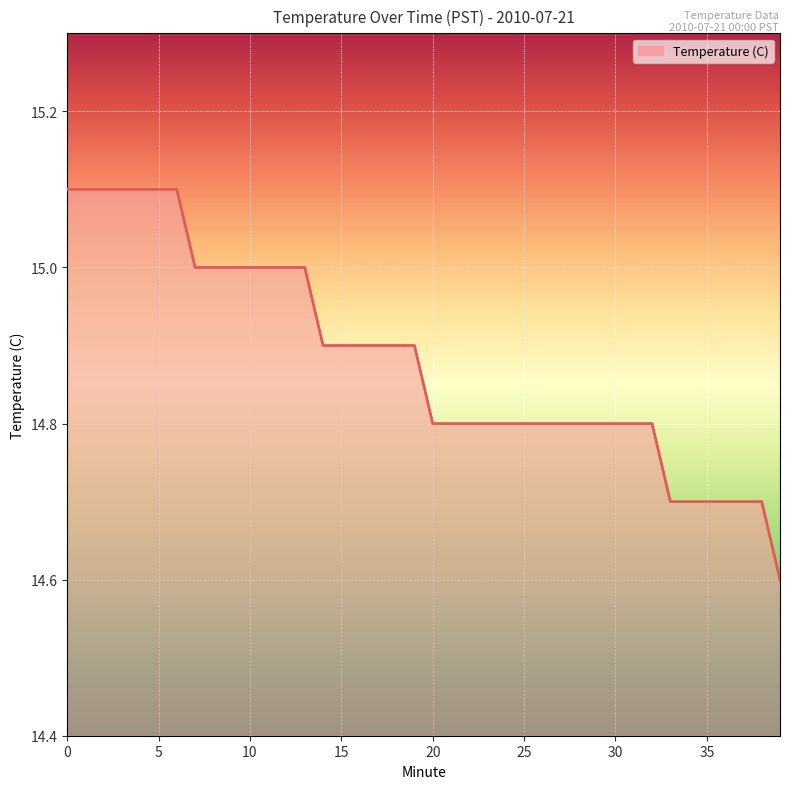

What is the difference between the maximum and second lowest values?

0.4